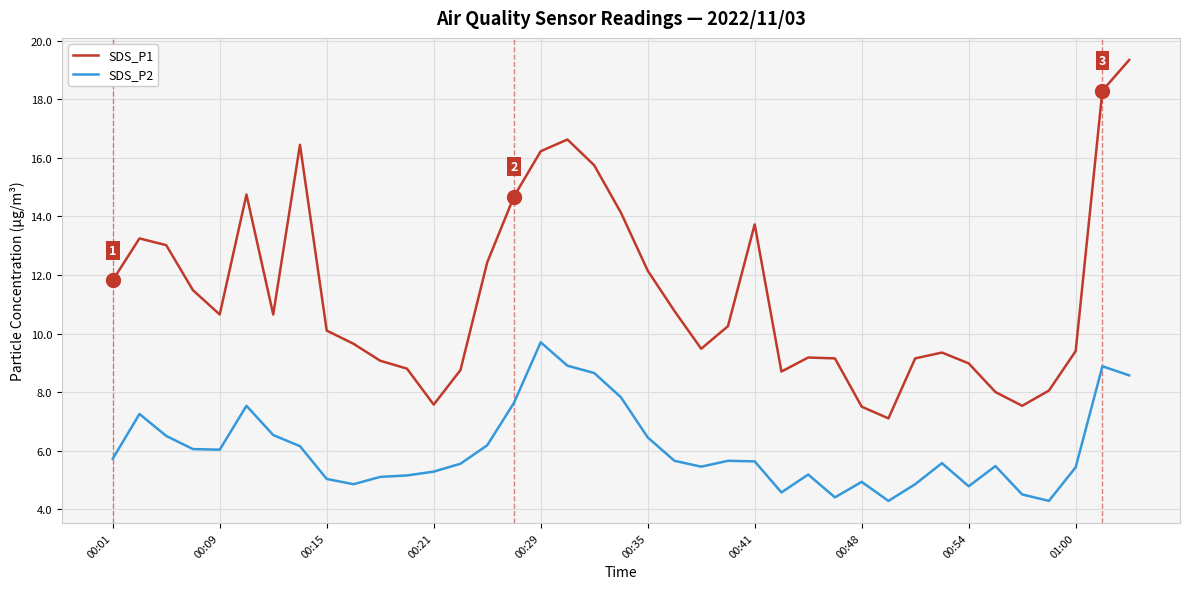

Does the chart display data point markers on the line(s)?

No